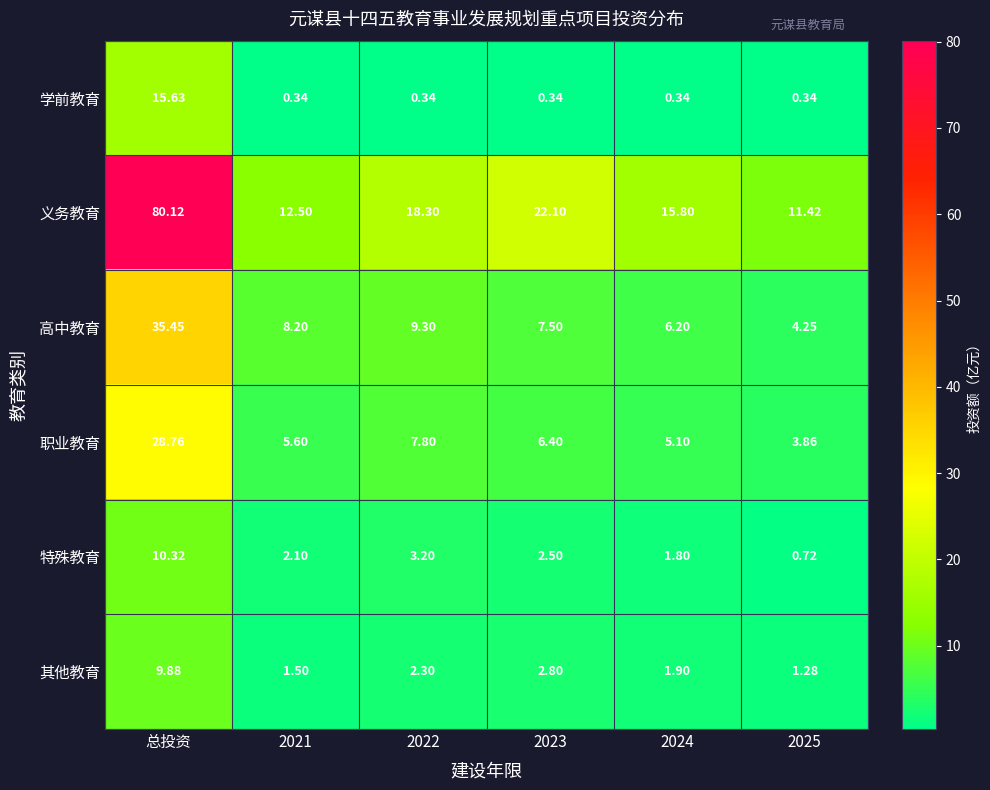

How many categories are shown in the chart?

6